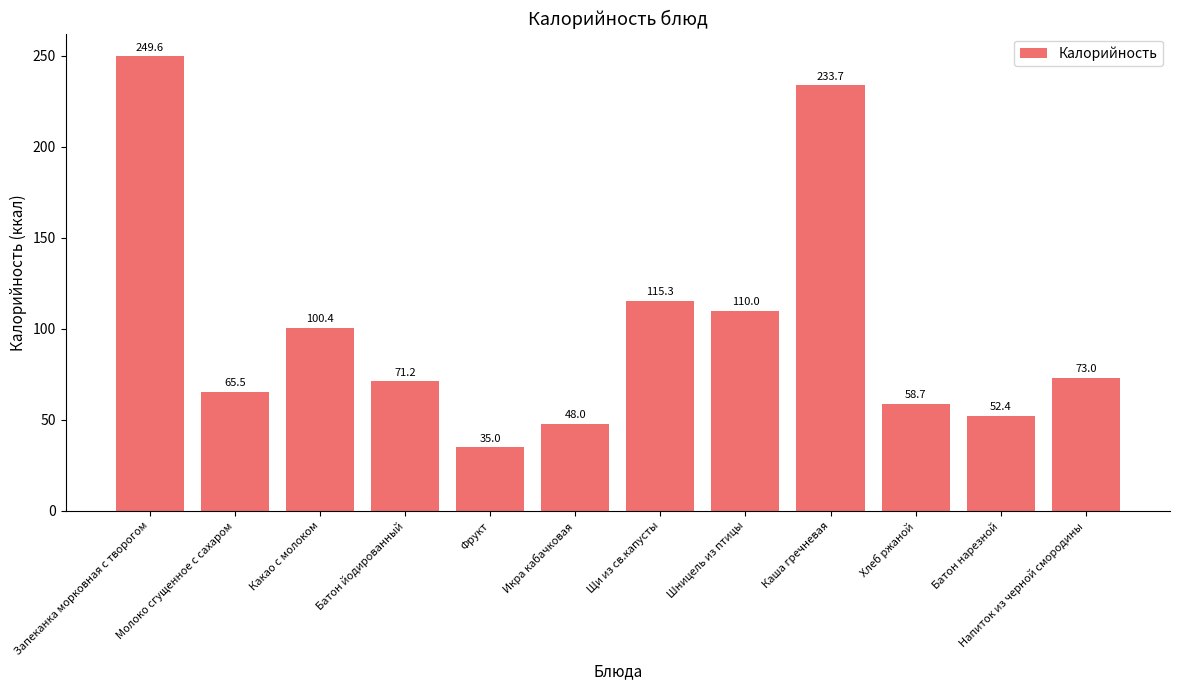

The value at Фрукт is 35.0. True or false?

True